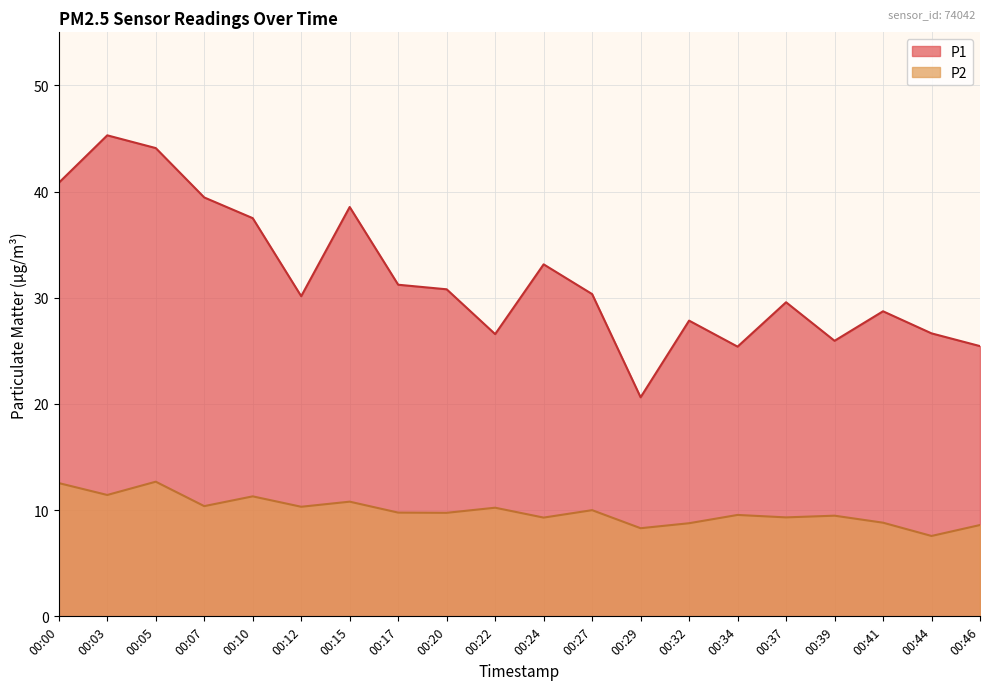

The P2 series shows 3.5 at 00:34. True or false?

False